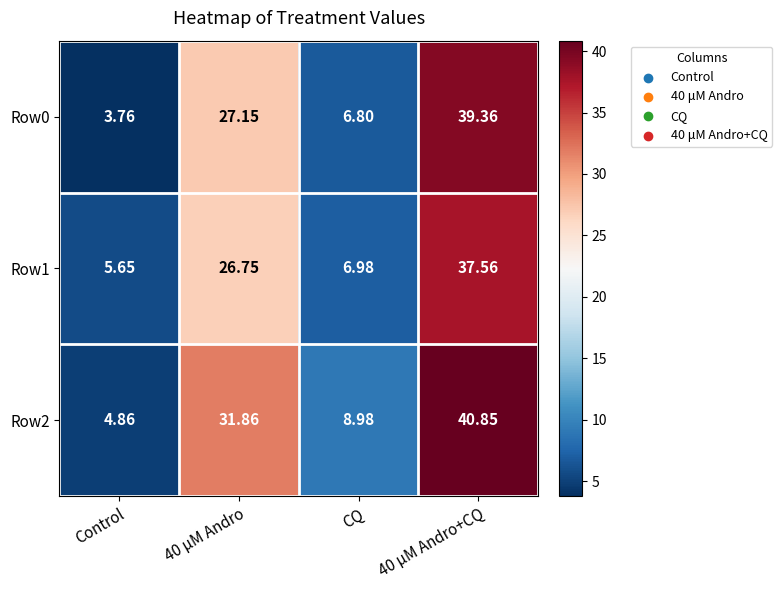

Which category has the lowest value in the Row2 series?

Control